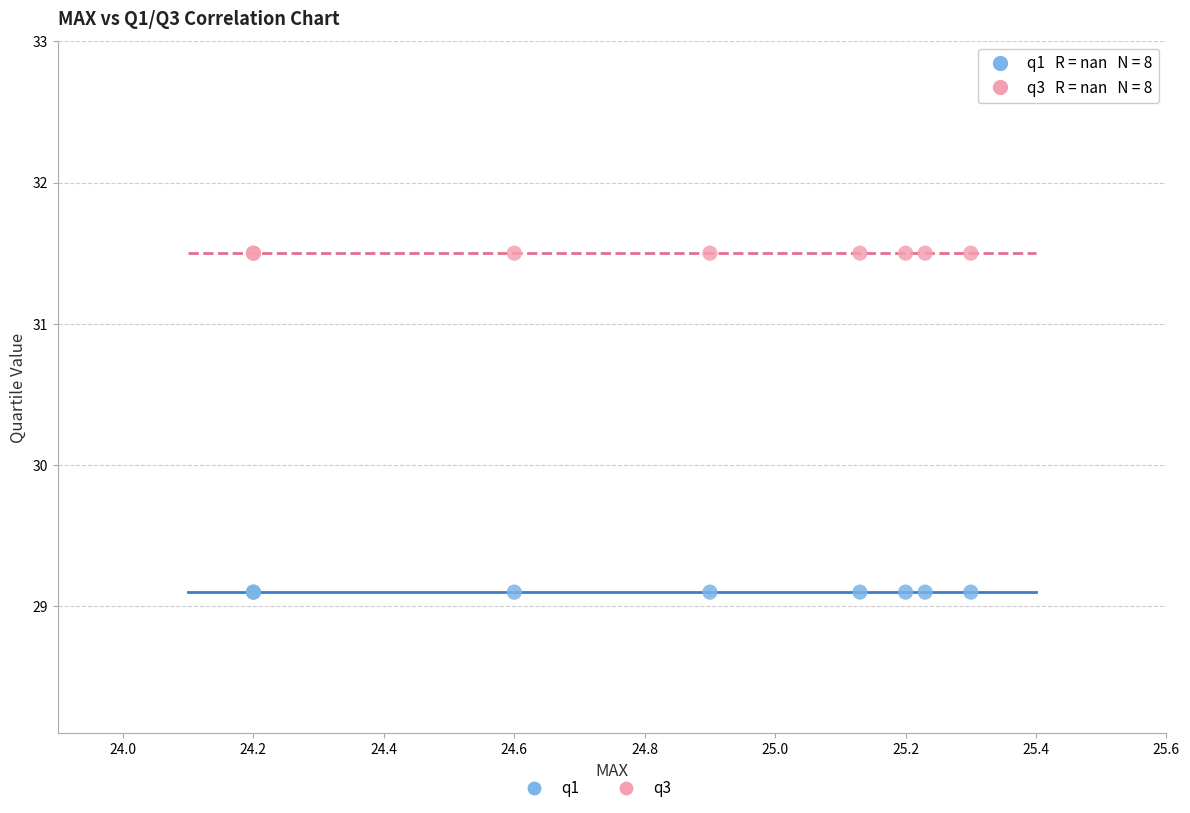

Which series reaches the maximum Y coordinate?

q3